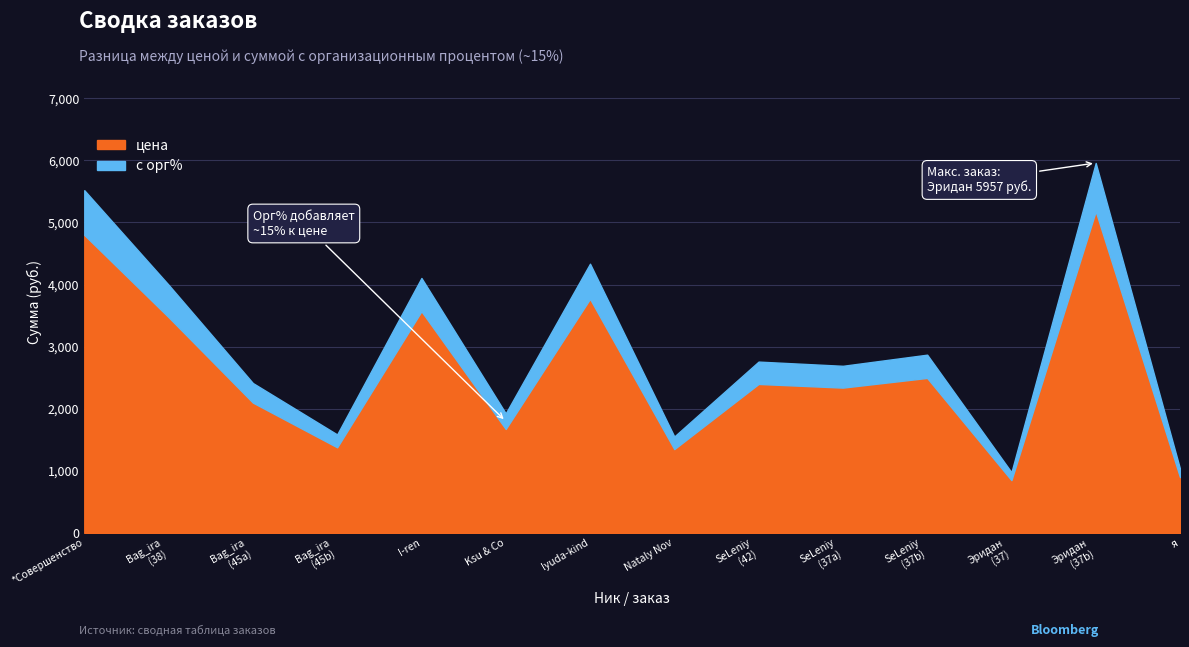

In с орг%, how many points are higher than both neighbors (excluding endpoints)?

5